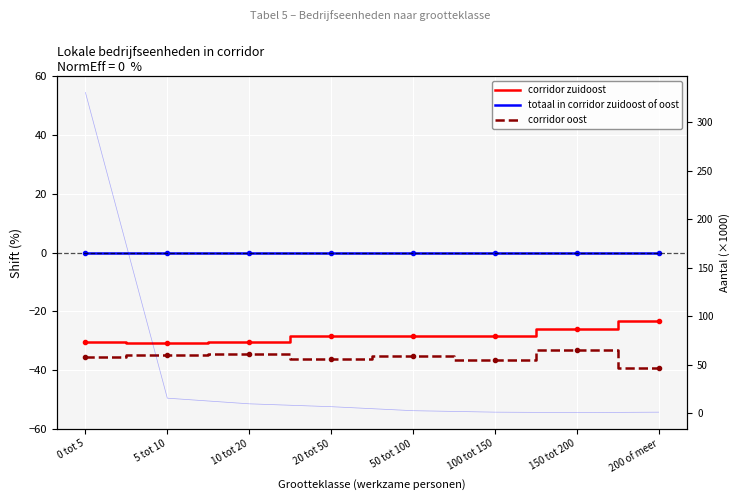

Which series has the largest total across all categories?

totaal in corridor zuidoost of oost